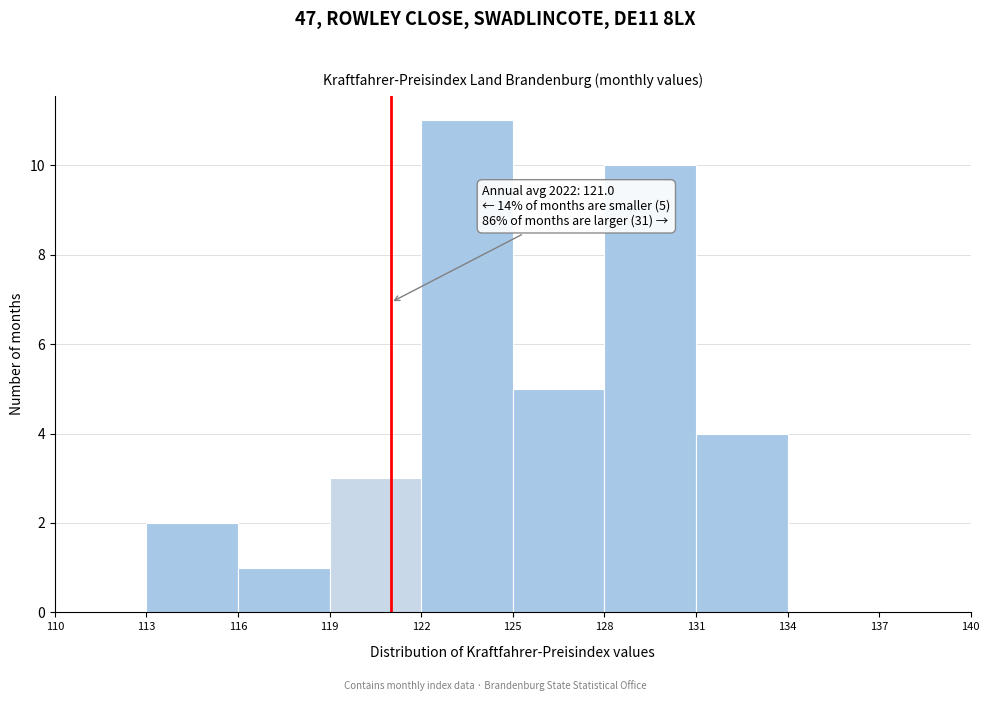

Which range on the x-axis has the tallest bar?

122 to 125